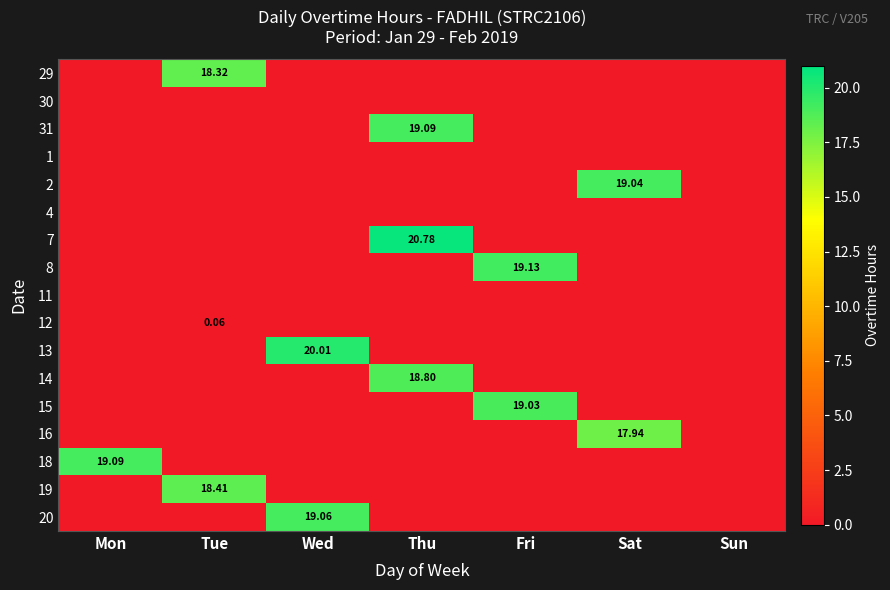

Which series has the largest range (max minus min)?

7